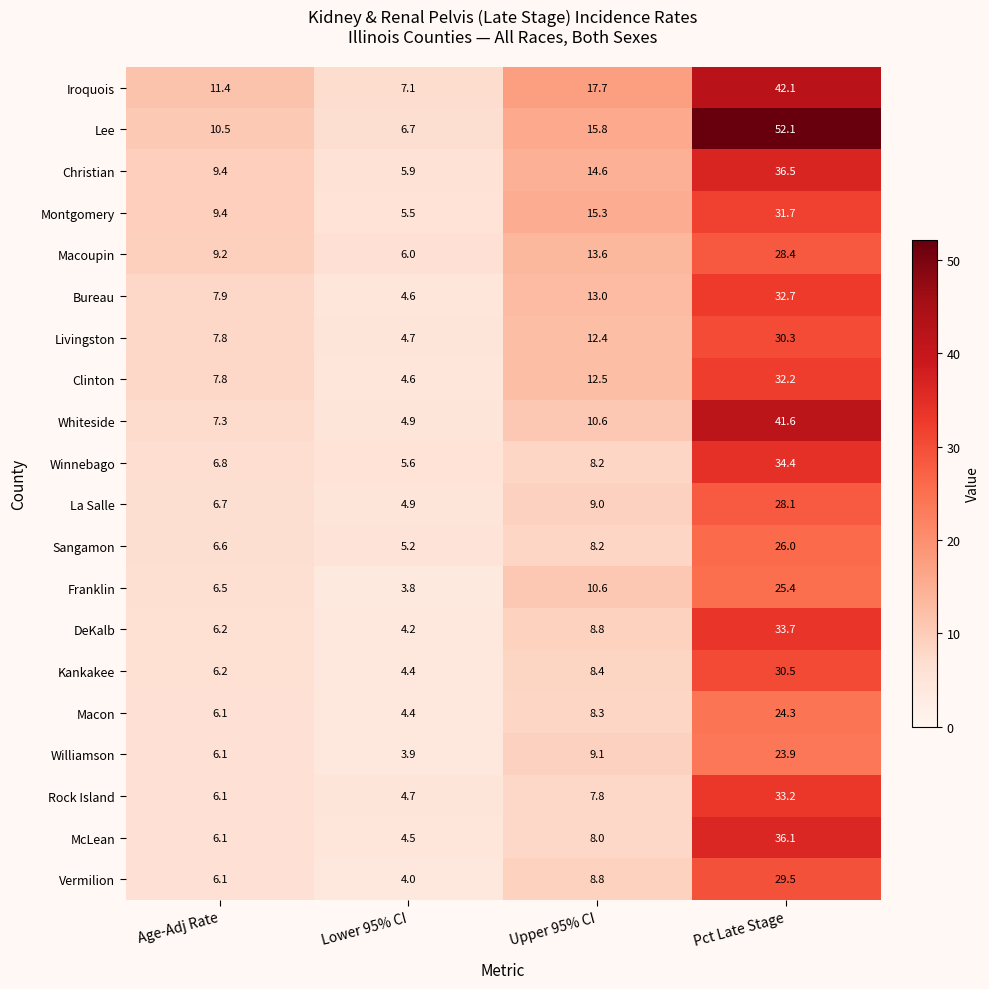

The value of Macoupin at Pct Late Stage is 28.4. True or false?

True